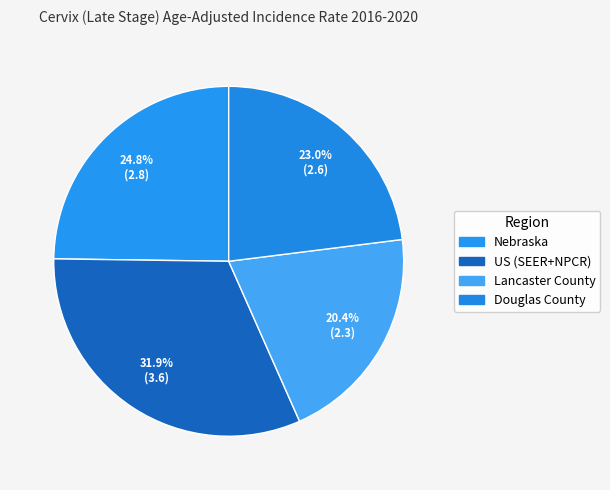

How many segments does this pie chart have?

4